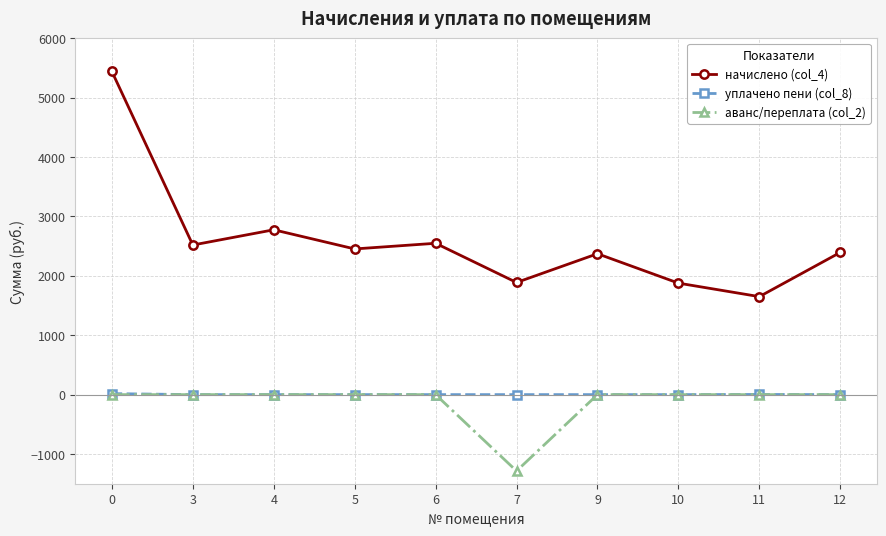

What is the total value across all series at 12?

2393.9